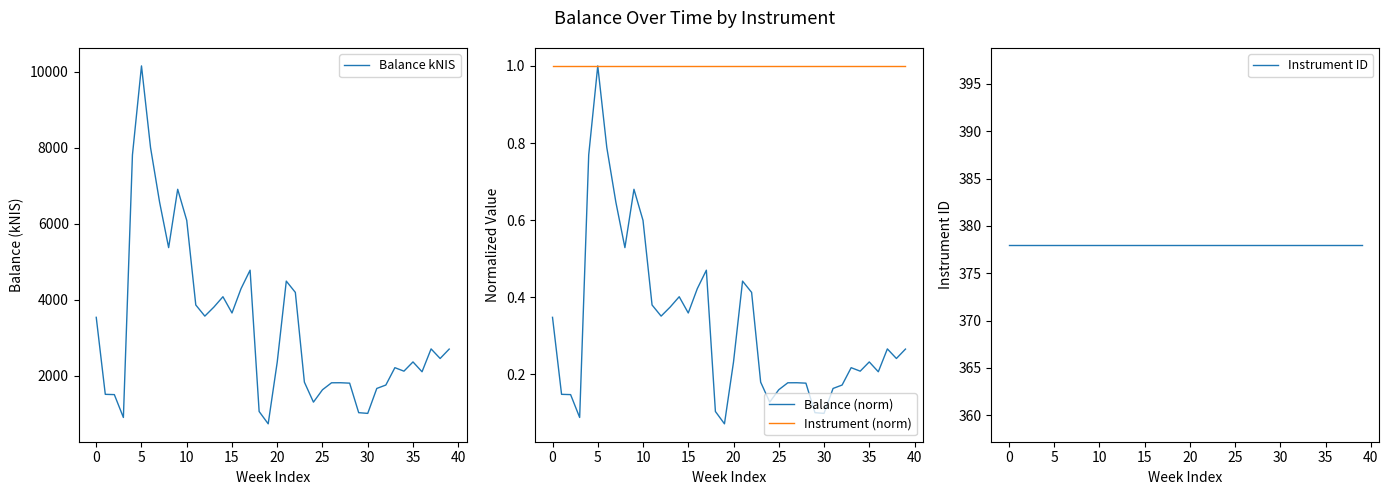

At how many categories does at least one series exceed 9307?

1